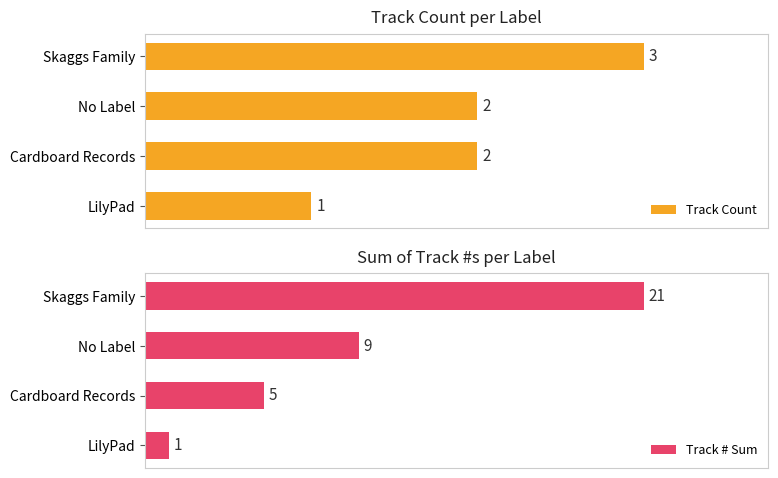

Which series has the largest total across all categories?

Track # Sum